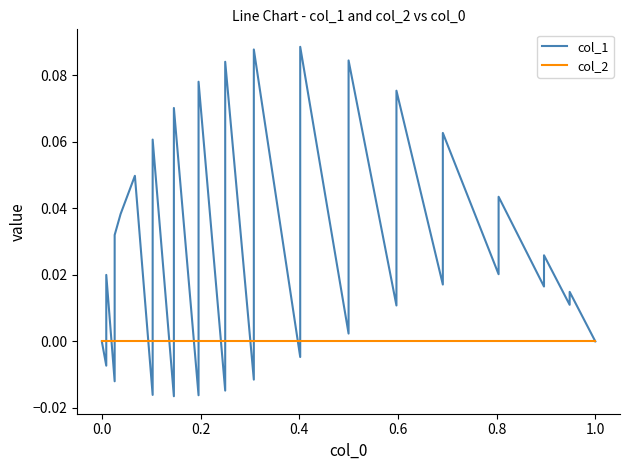

Is the value of col_2 at 31 greater than the value of col_1 at 20?

No